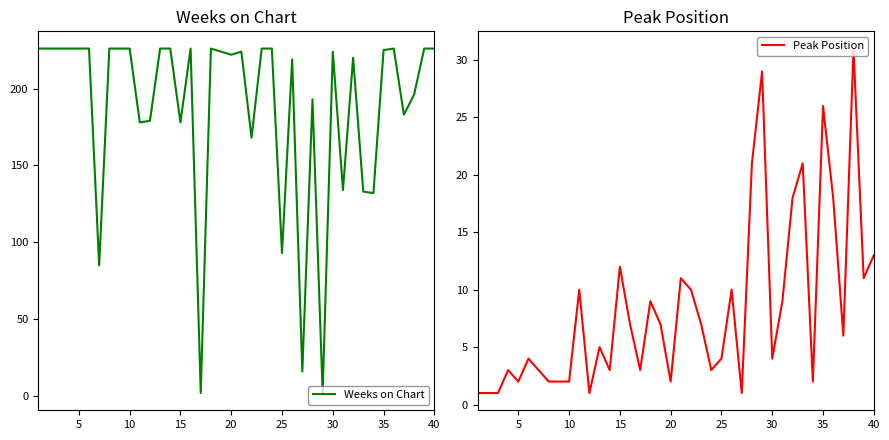

How many values in the Weeks on Chart series are below 224?

18